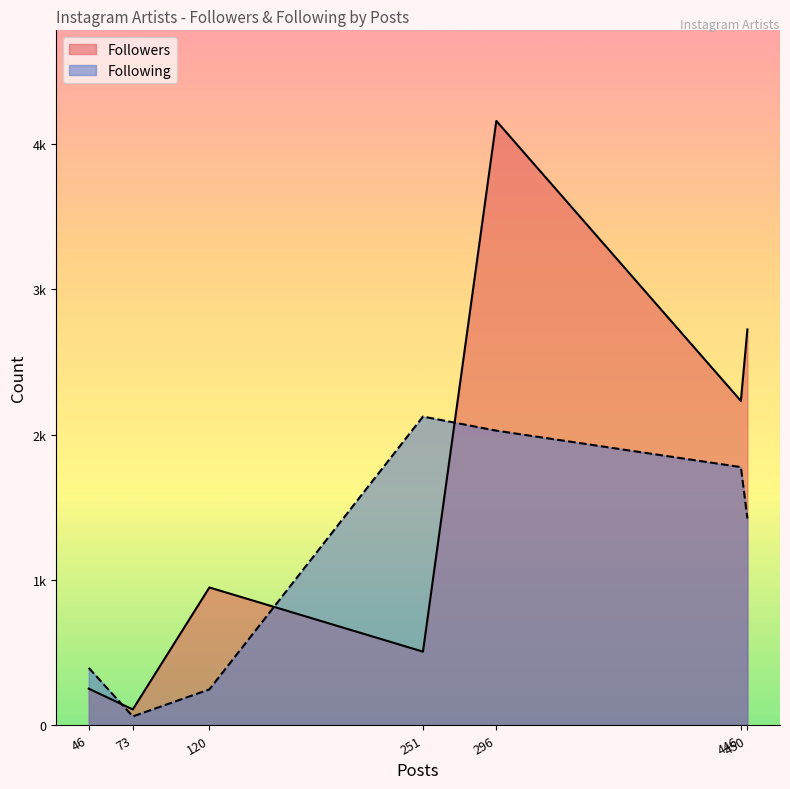

At which category does Following reach its first local valley?

73